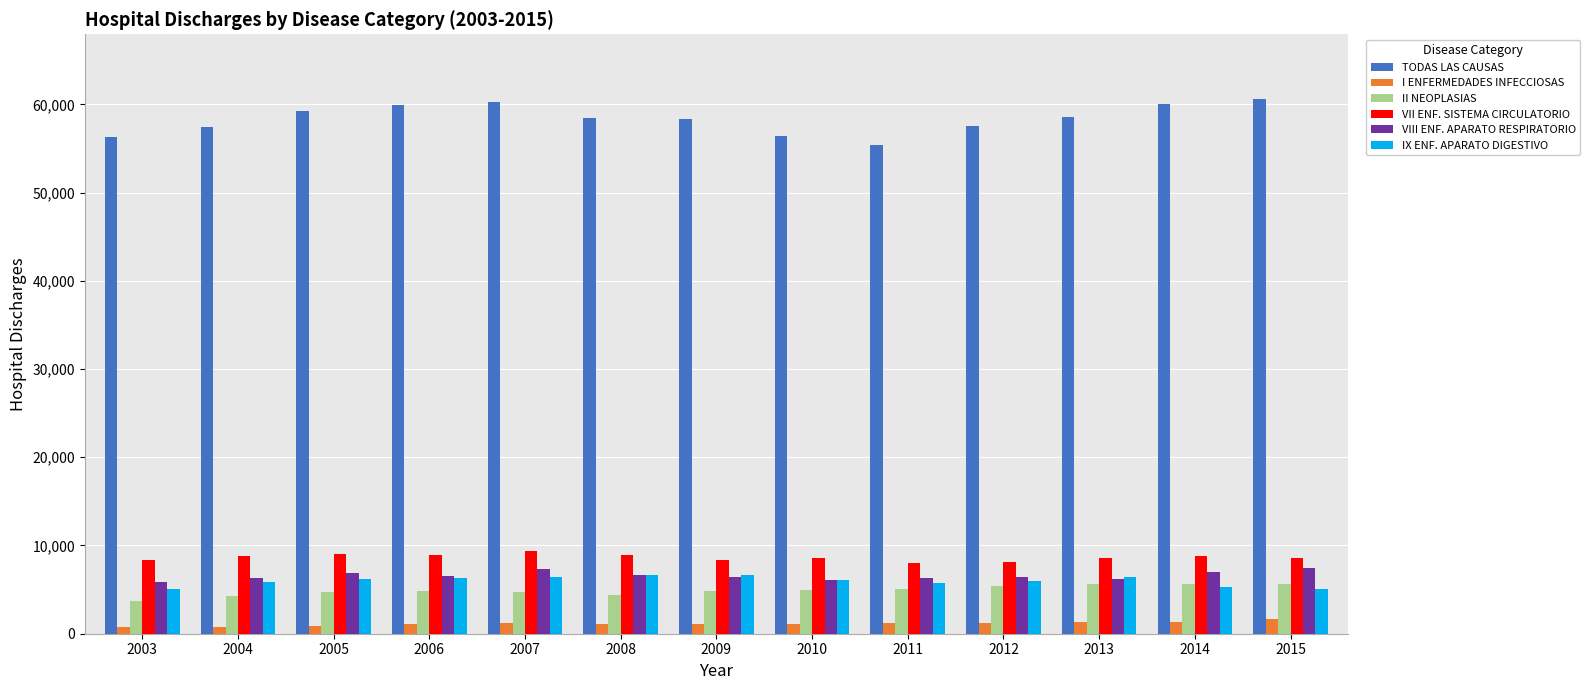

List the series in order of their peak value, highest first.

TODAS LAS CAUSAS, VII ENF. SISTEMA CIRCULATORIO, VIII ENF. APARATO RESPIRATORIO, IX ENF. APARATO DIGESTIVO, II NEOPLASIAS, I ENFERMEDADES INFECCIOSAS